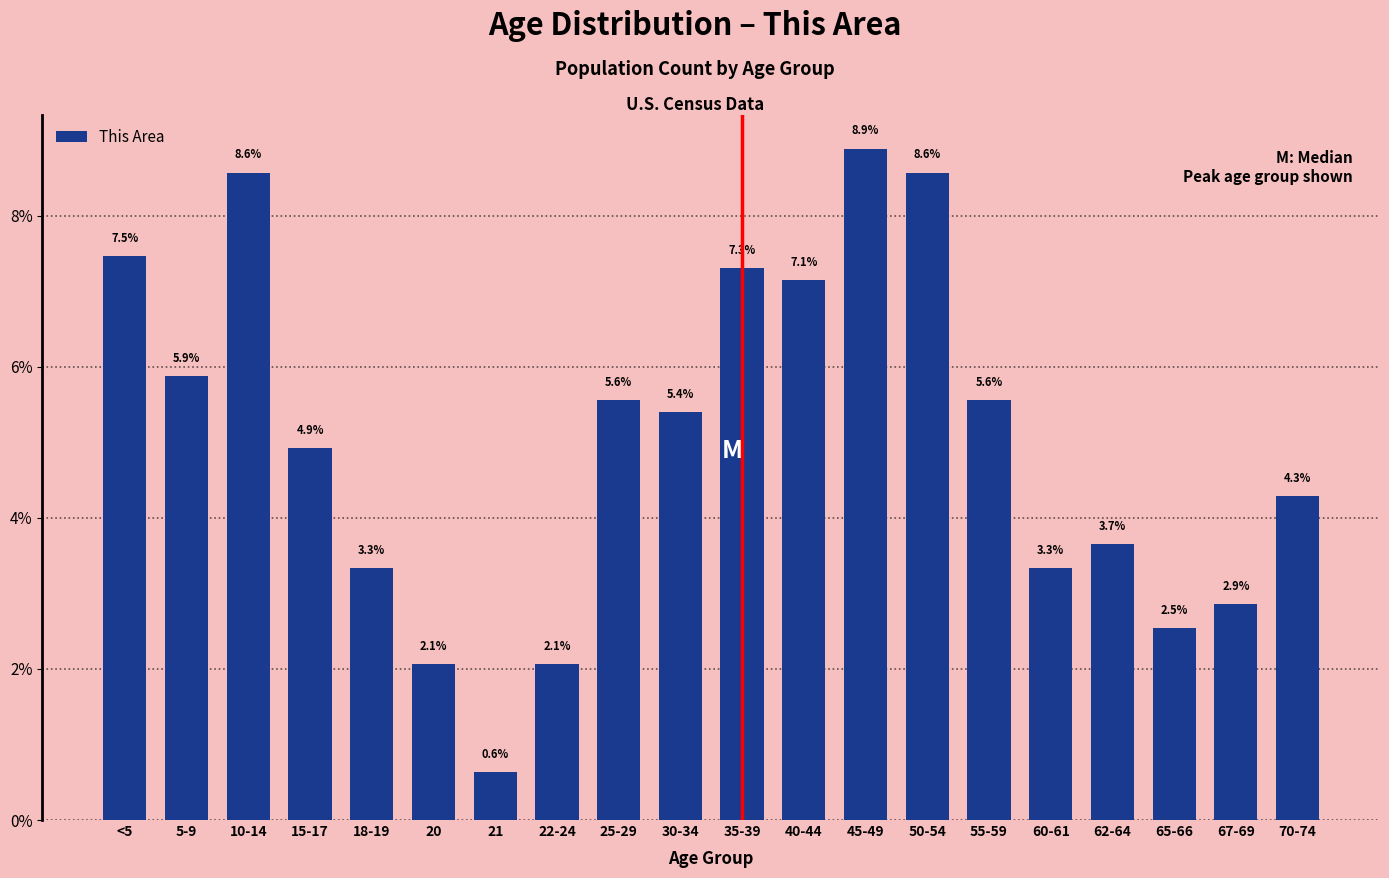

Reading right to left, transcribe all the data shown in this chart.

70-74=4.3	67-69=2.9	65-66=2.5	62-64=3.7	60-61=3.3	55-59=5.6	50-54=8.6	45-49=8.9	40-44=7.1	35-39=7.3	30-34=5.4	25-29=5.6	22-24=2.1	21=0.6	20=2.1	18-19=3.3	15-17=4.9	10-14=8.6	5-9=5.9	<5=7.5